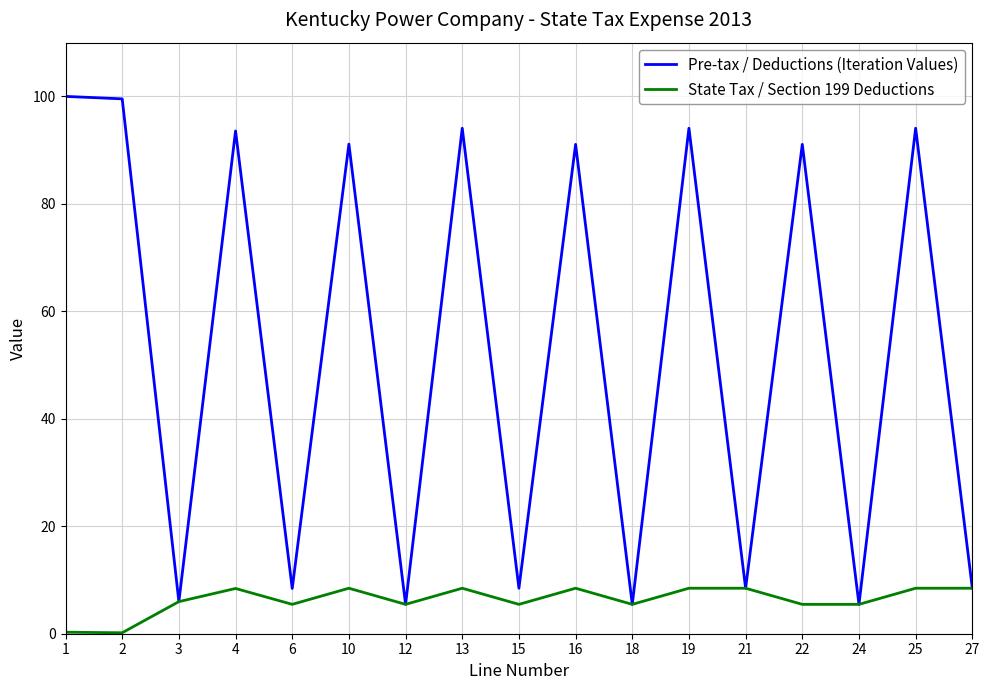

Which series has the largest total across all categories?

Pre-tax / Deductions (Iteration Values)